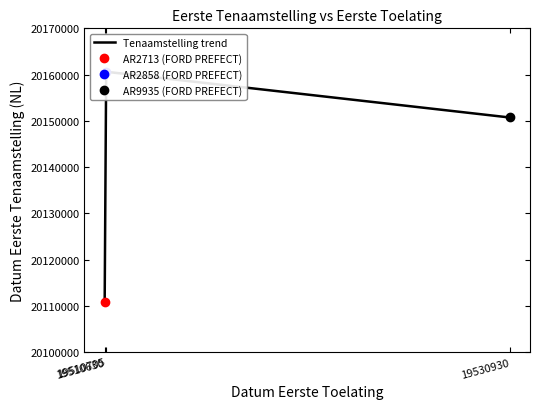

Does the chart display data point markers on the line(s)?

Yes